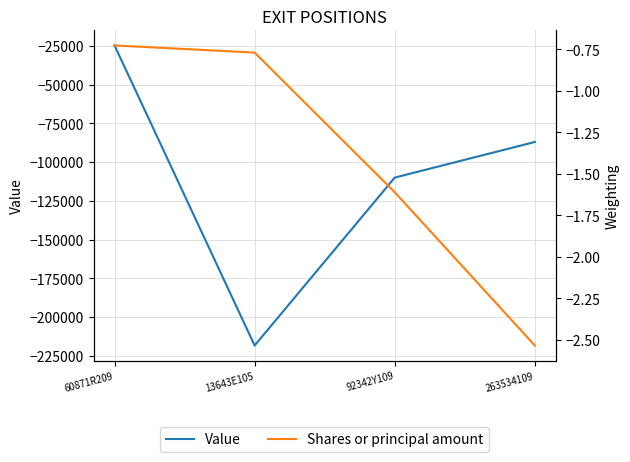

How many lines are shown in the chart?

2